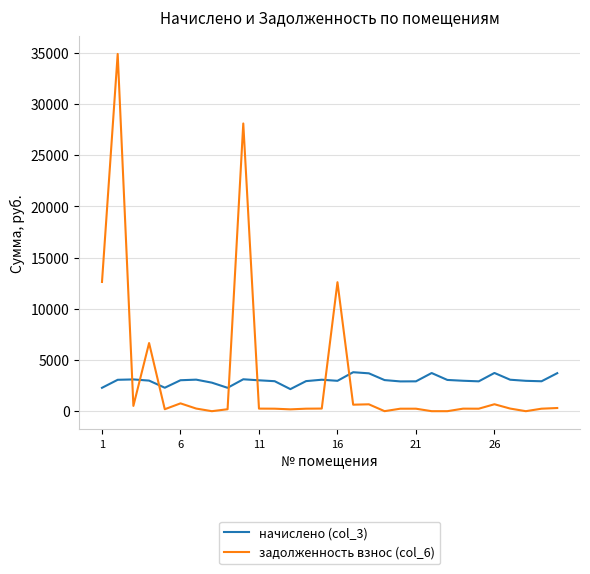

True or false: задолженность взнос (col_6) and начислено (col_3) cross at least once.

True